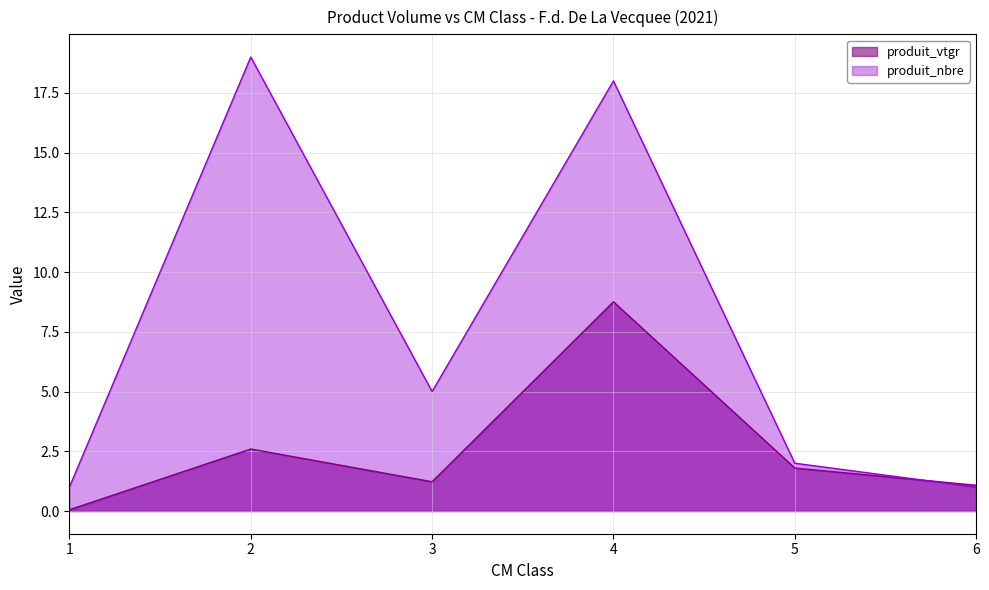

Reading right to left, transcribe all the data shown in this chart.

produit_vtgr: 6=1.1	5=1.8	4=8.8	3=1.2	2=2.6	1=0.1
produit_nbre: 6=1.0	5=2.0	4=18.0	3=5.0	2=19.0	1=1.0